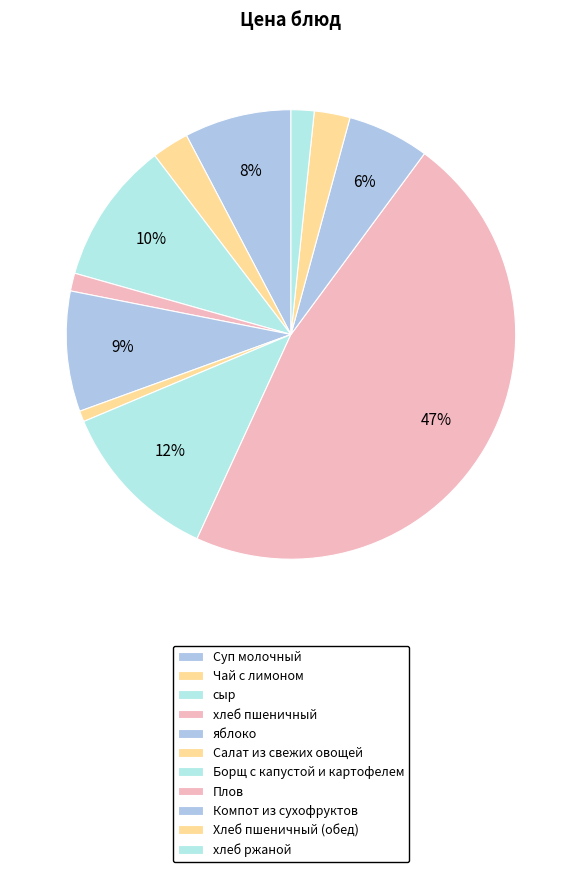

How many slices are in this pie chart?

11